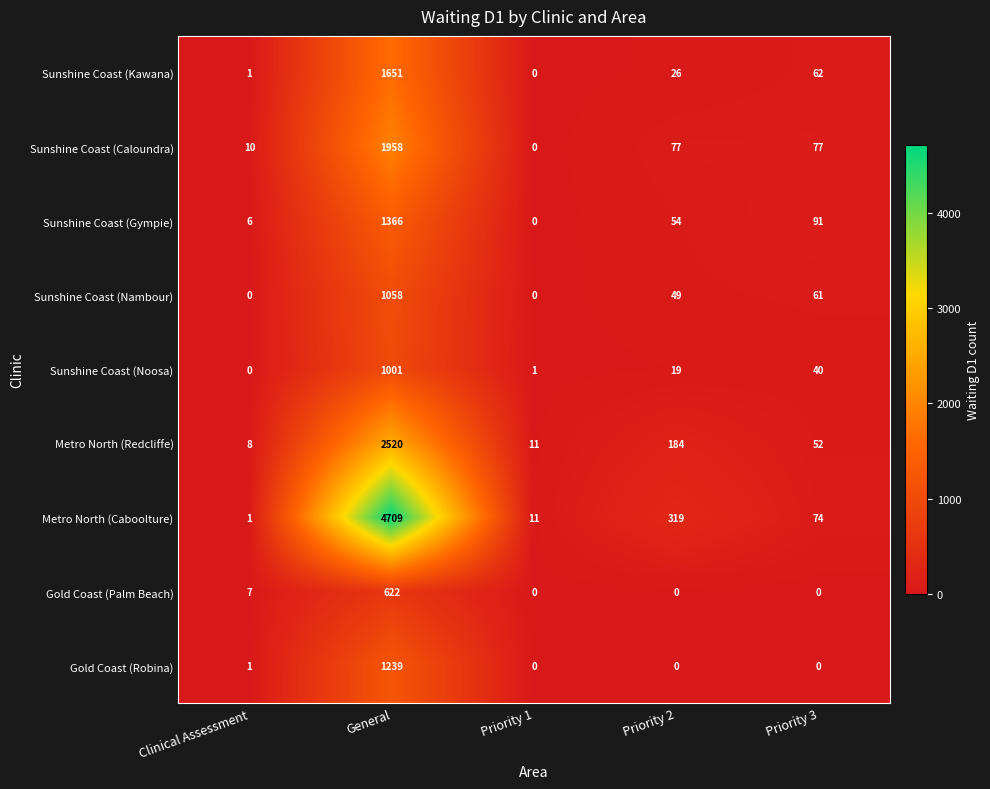

Between Priority 1 and Priority 3, which series saw the biggest shift?

Sunshine Coast (Gympie)